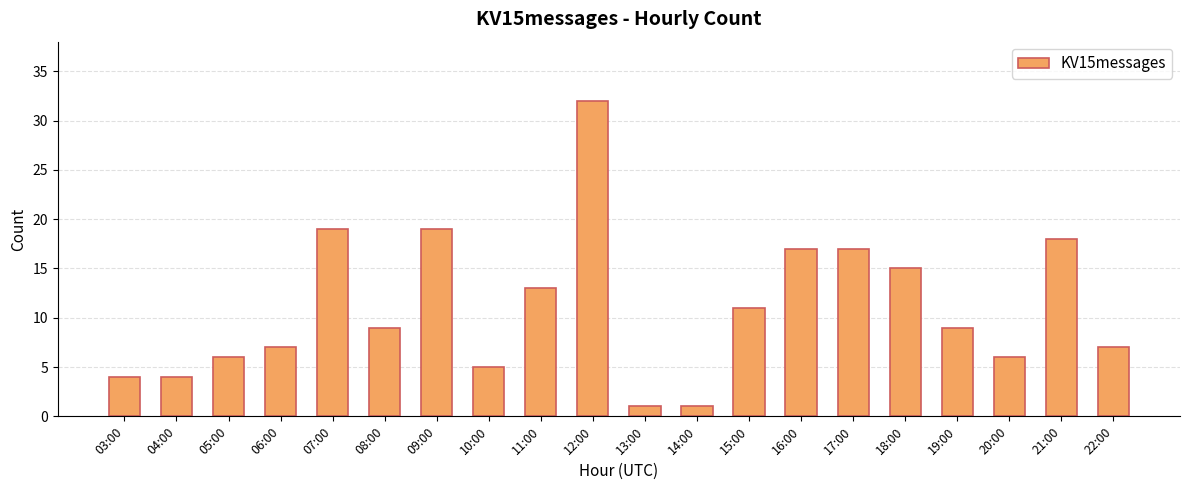

Which label corresponds to the largest value in the chart?

12:00